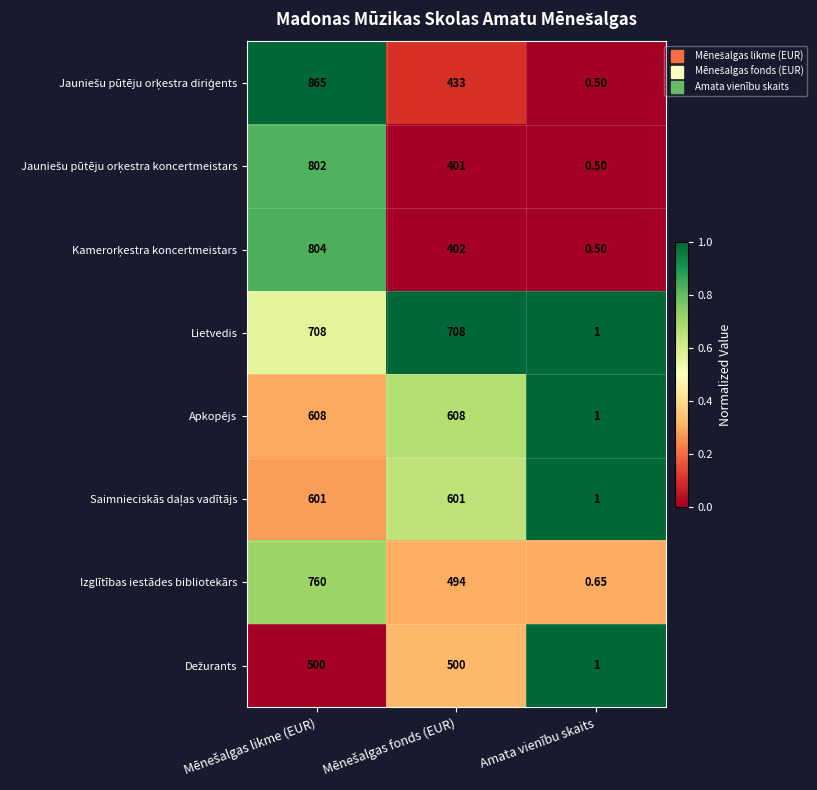

Where is Apkopējs nearest to the value 304?

Amata vienību skaits